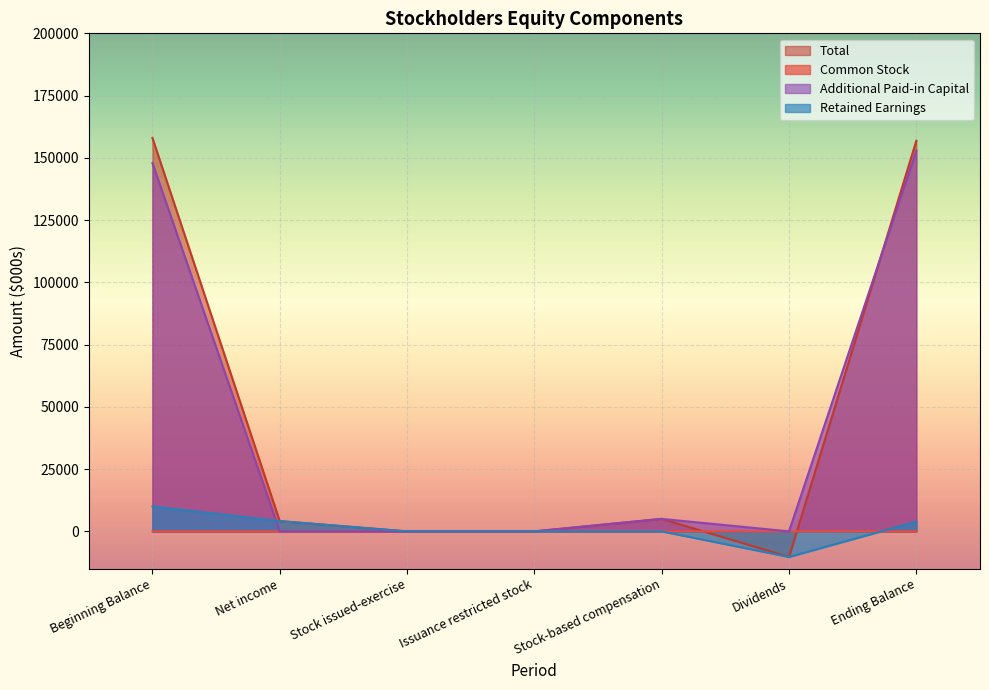

What is the difference between the highest and lowest values at Stock-based compensation?

5021